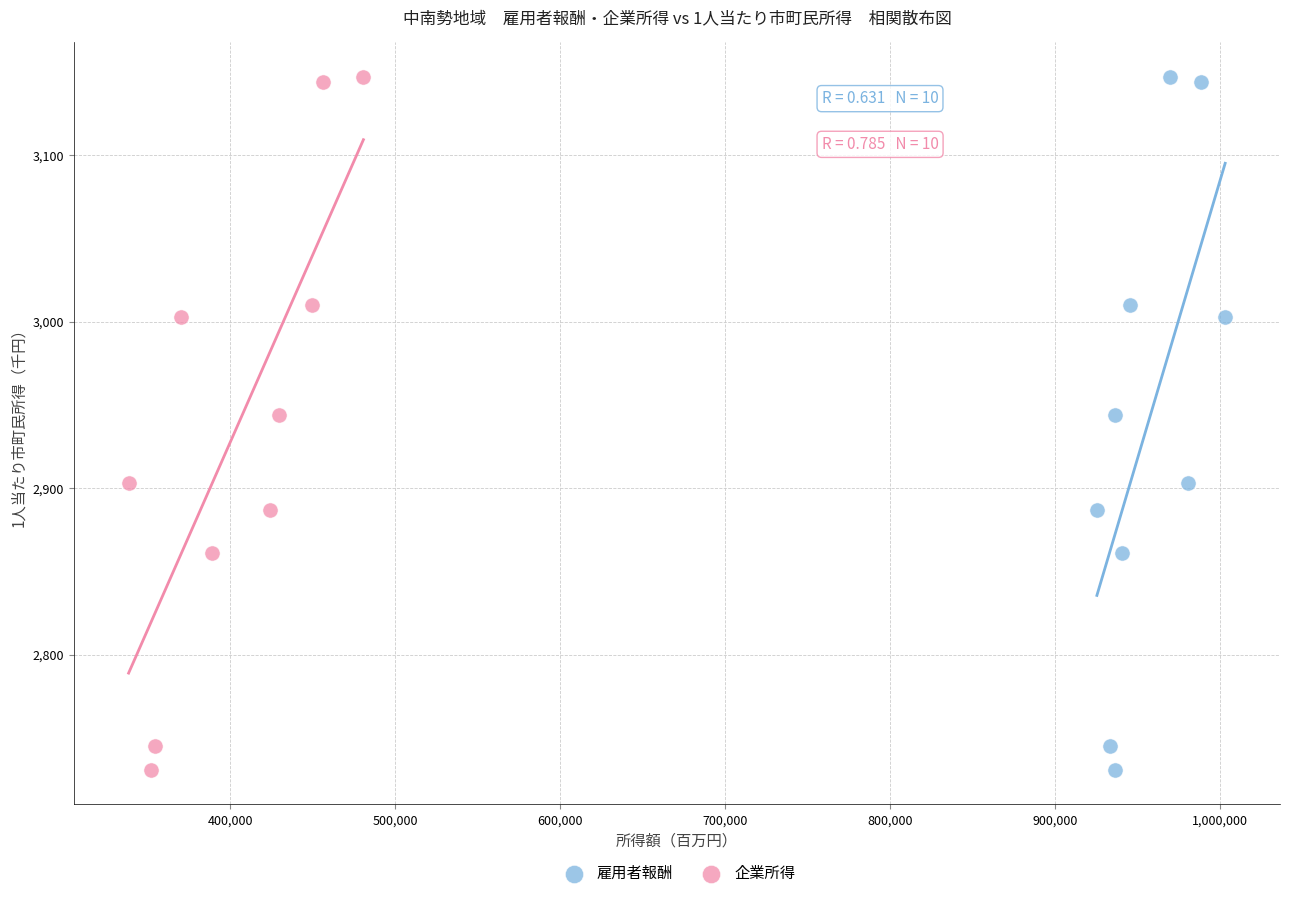

What are all the series names shown in the legend?

雇用者報酬, 企業所得